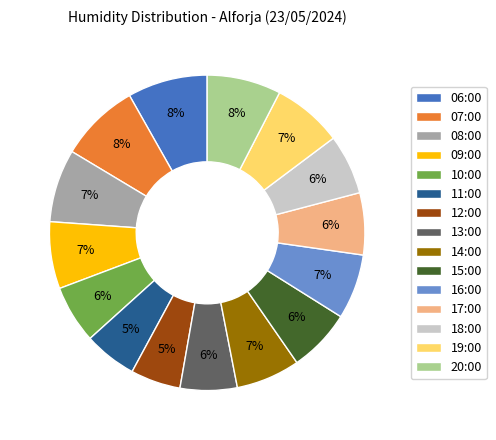

Does 14:00 represent more than half of the total?

No